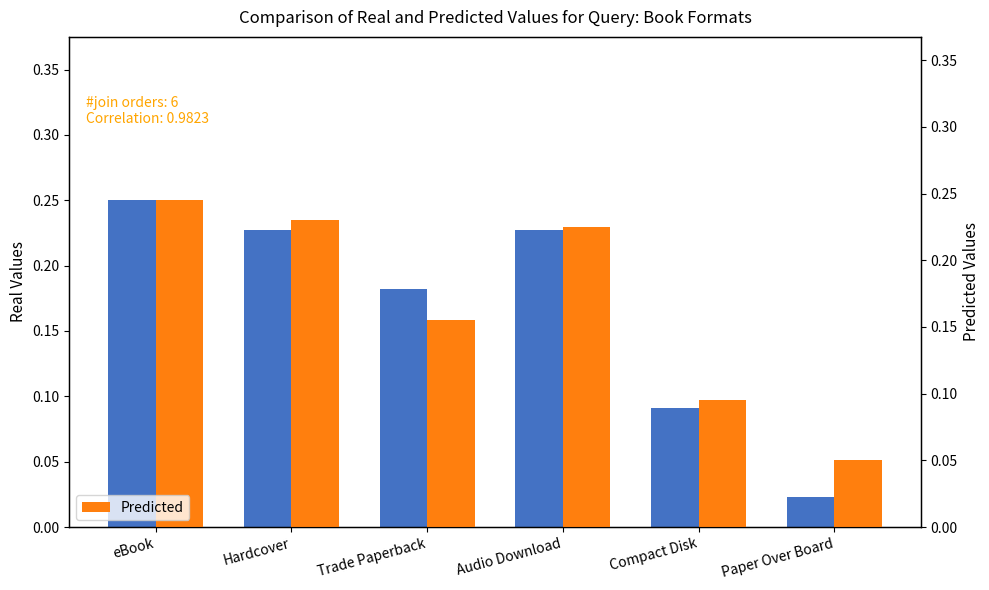

Reading left to right, list all the values displayed in this chart.

Real Values: eBook=0.2	Hardcover=0.2	Trade Paperback=0.2	Audio Download=0.2	Compact Disk=0.1	Paper Over Board=0.0
Predicted: eBook=0.2	Hardcover=0.2	Trade Paperback=0.2	Audio Download=0.2	Compact Disk=0.1	Paper Over Board=0.1